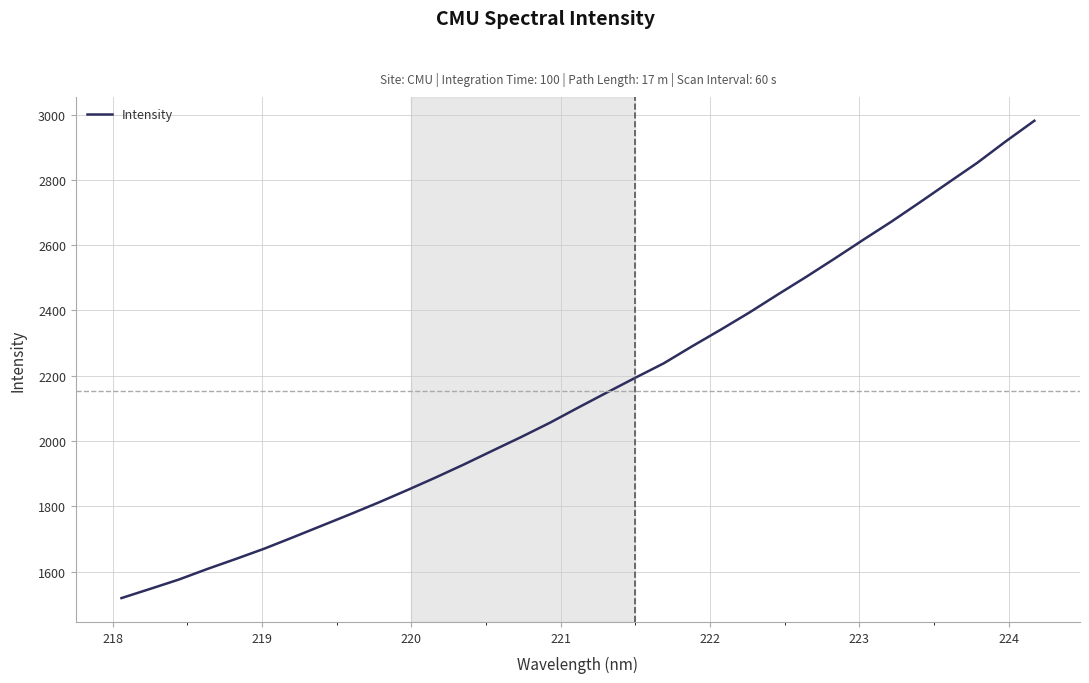

Does the chart have visible grid lines?

Yes